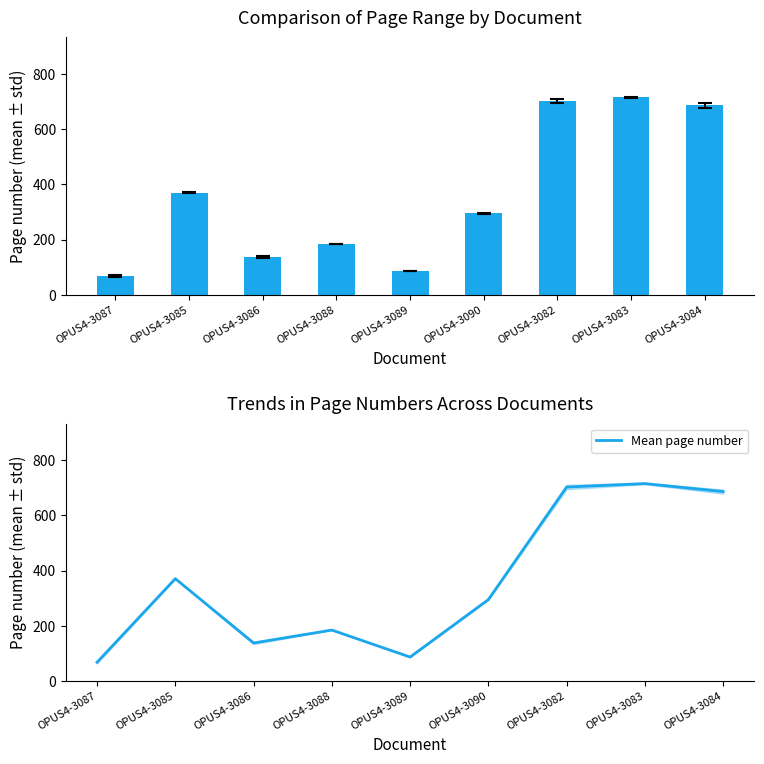

What is the sum of all Mean page number values?

3244.0